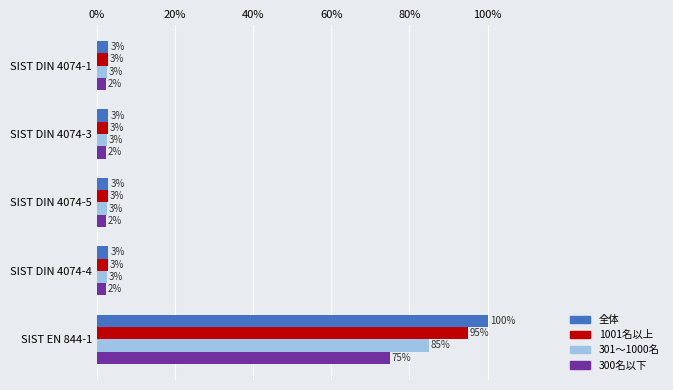

What is the maximum value for 1001名以上?

95.0